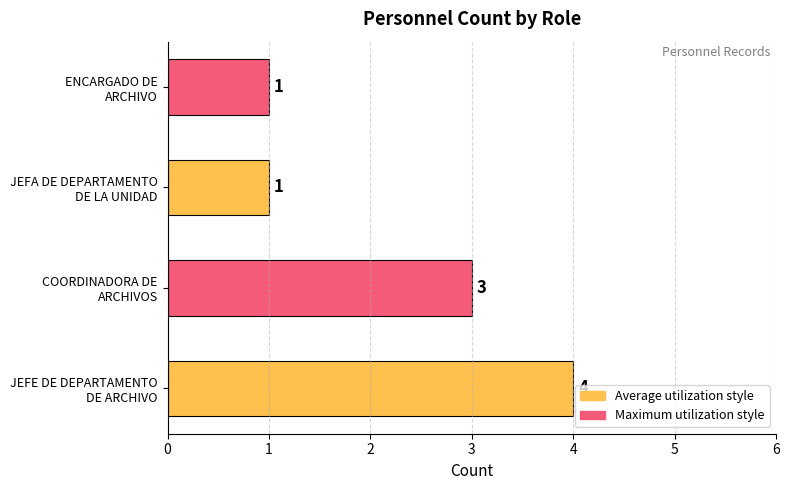

What is the difference between the maximum and minimum values?

3